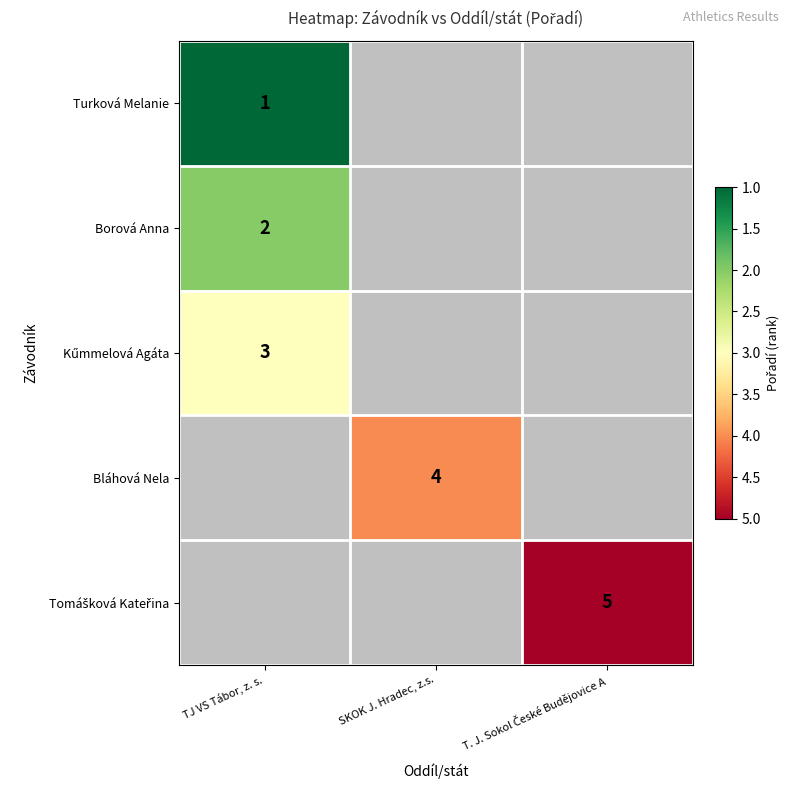

Is it true that Turková Melanie equals 0 at TJ VS Tábor, z. s.?

False